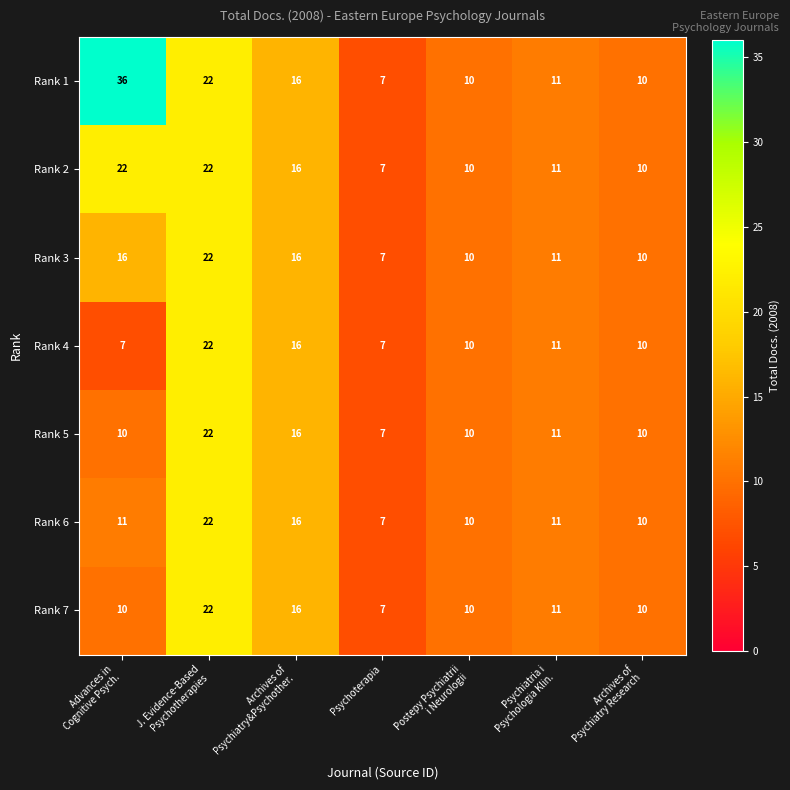

At how many categories does at least one series exceed 12?

3